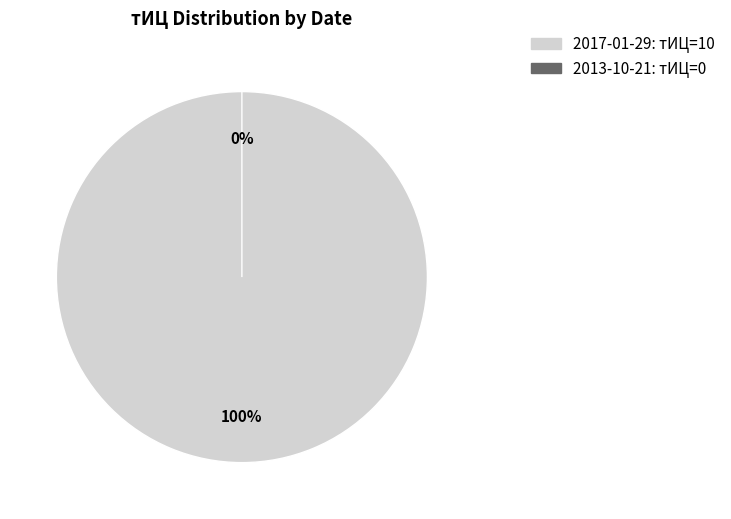

True or false: 2017-01-29 accounts for 100% of the total.

True